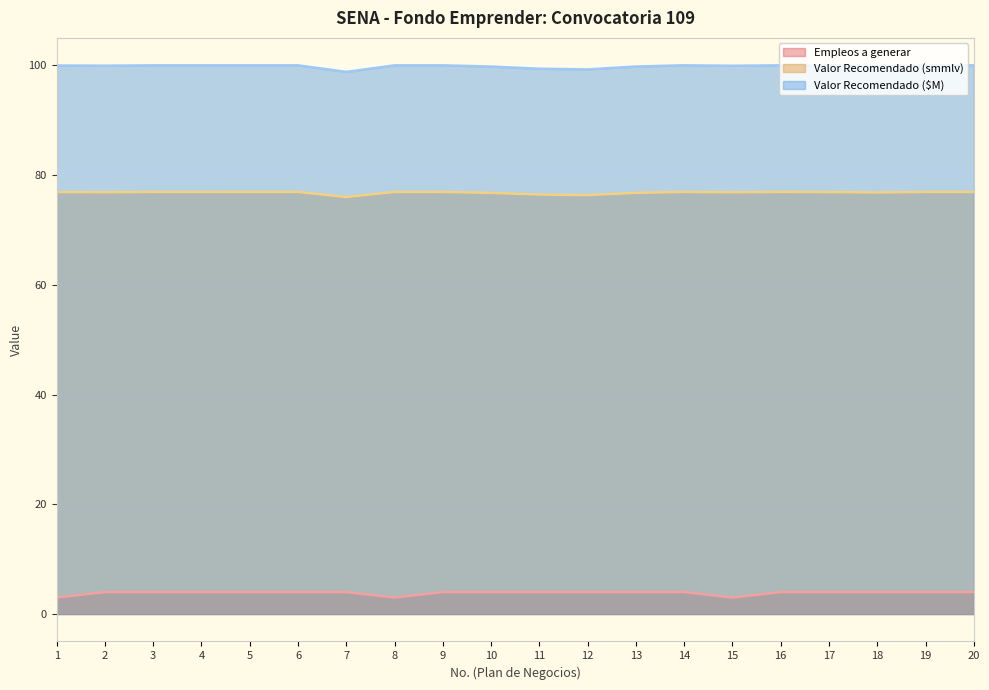

List the series in order of their peak value, lowest first.

Empleos a generar, Valor Recomendado (smmlv), Valor Recomendado ($M)